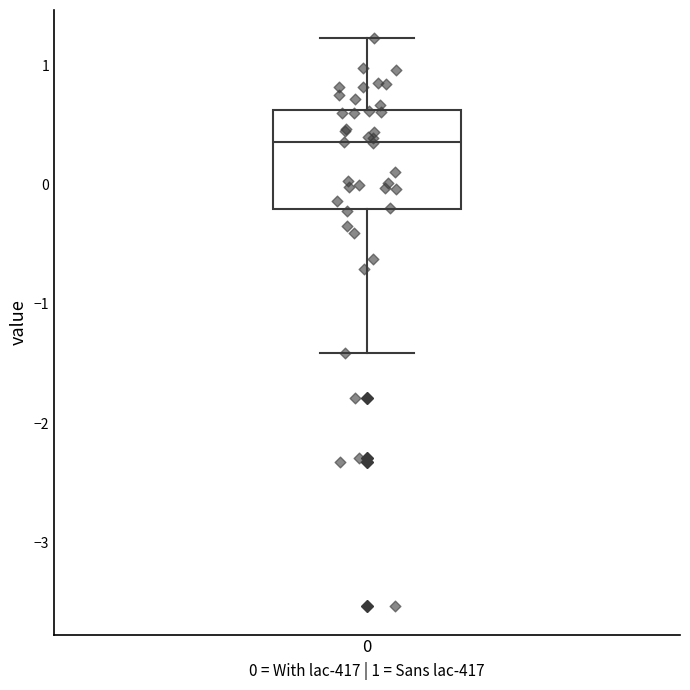

Transcribe this box plot: give where the median line is, the range the box spans, and where the two whiskers end, as read against the y-axis. The values are not printed on the chart, so give them approximately, as read against the axis.

median 0.4, box -0.2 to 0.6, whiskers -1.4 to 1.2